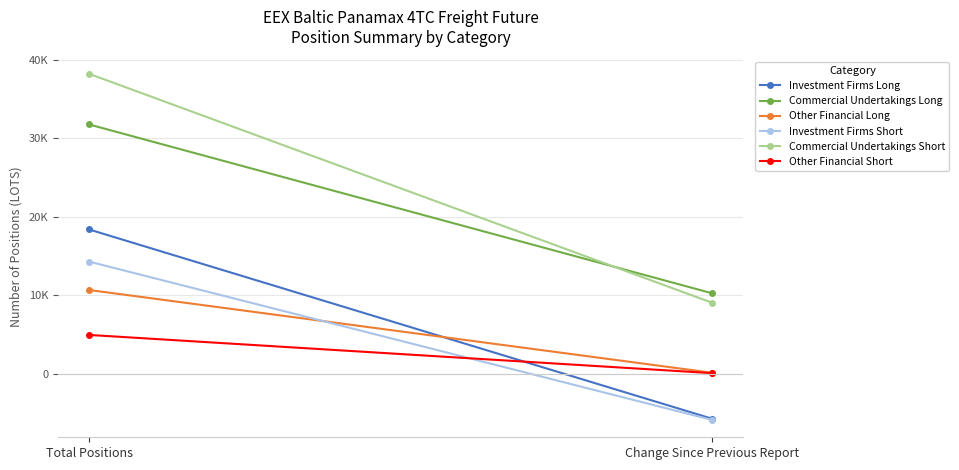

What is the approximate value of Investment Firms Short at Total Positions?

14307.3